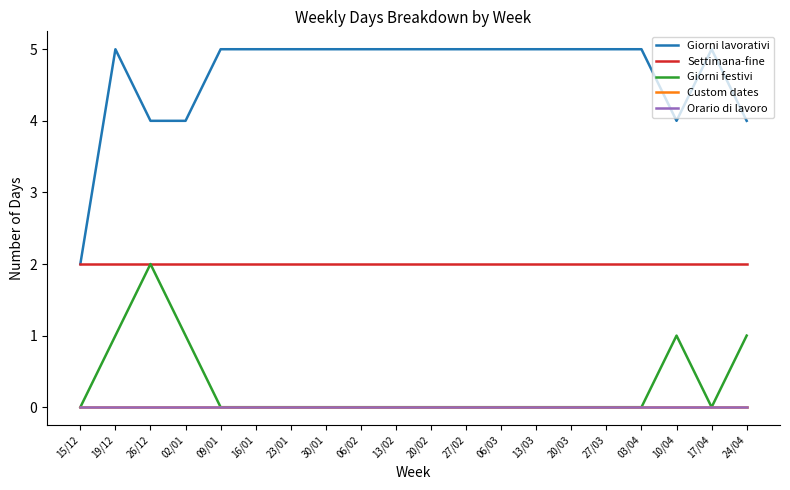

Rank the categories by Giorni festivi value from lowest to highest.

15/12, 09/01, 16/01, 23/01, 30/01, 06/02, 13/02, 20/02, 27/02, 06/03, 13/03, 20/03, 27/03, 03/04, 17/04, 19/12, 02/01, 10/04, 24/04, 26/12